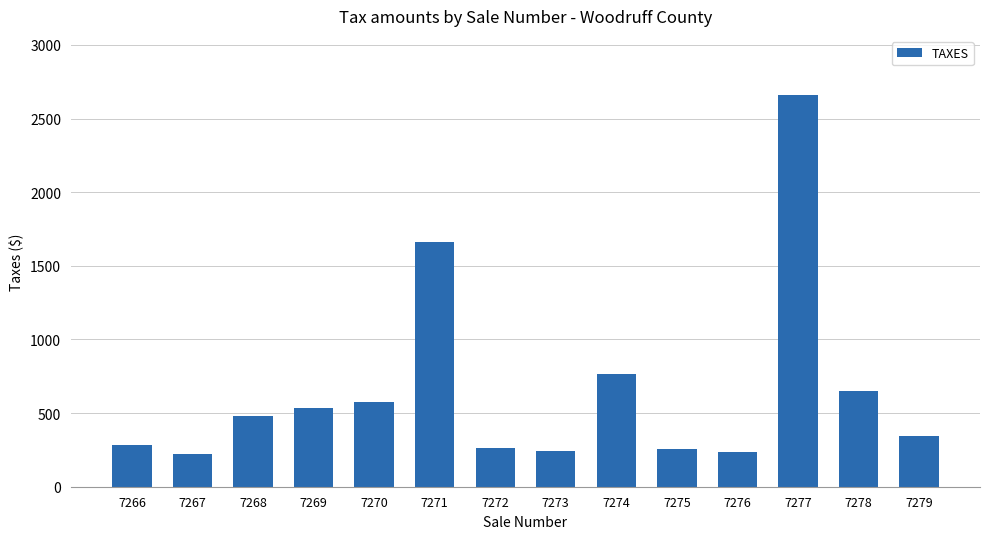

Count the number of categories in the chart.

14